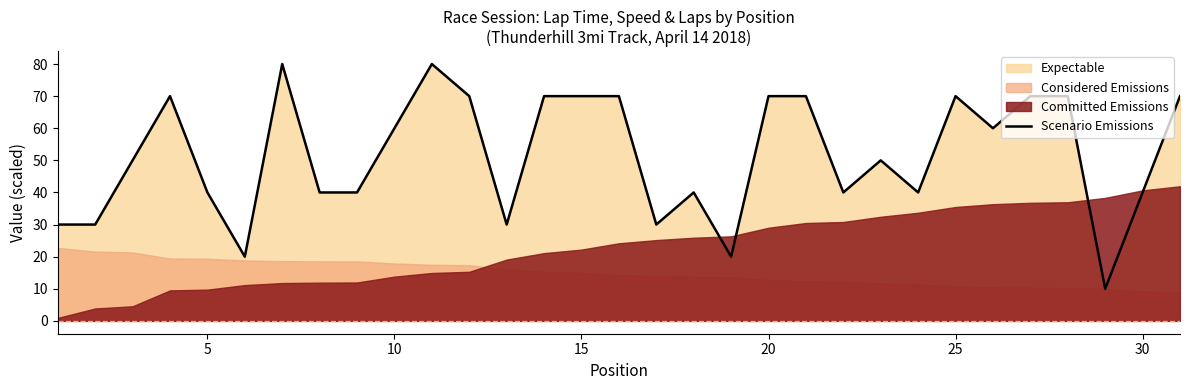

True or false: there are more than 0 points higher than both neighbors.

True